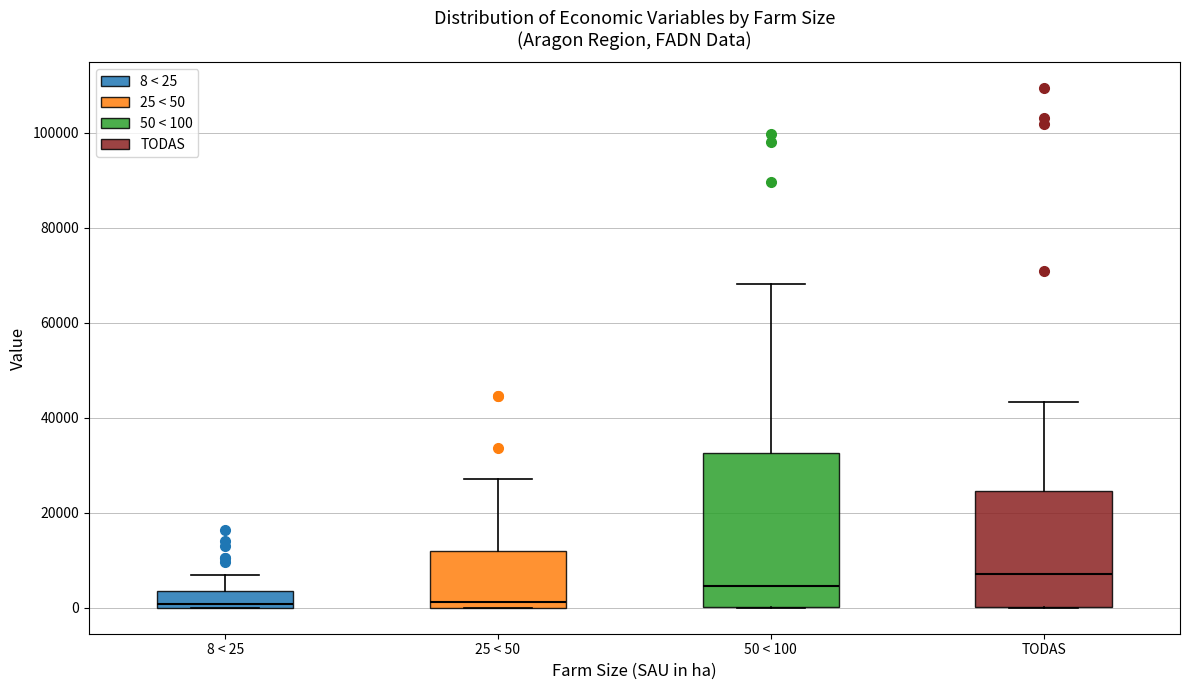

Where does the median line of the box for TODAS sit on the y-axis? The values are not printed on the chart, so give them approximately, as read against the axis.

8000